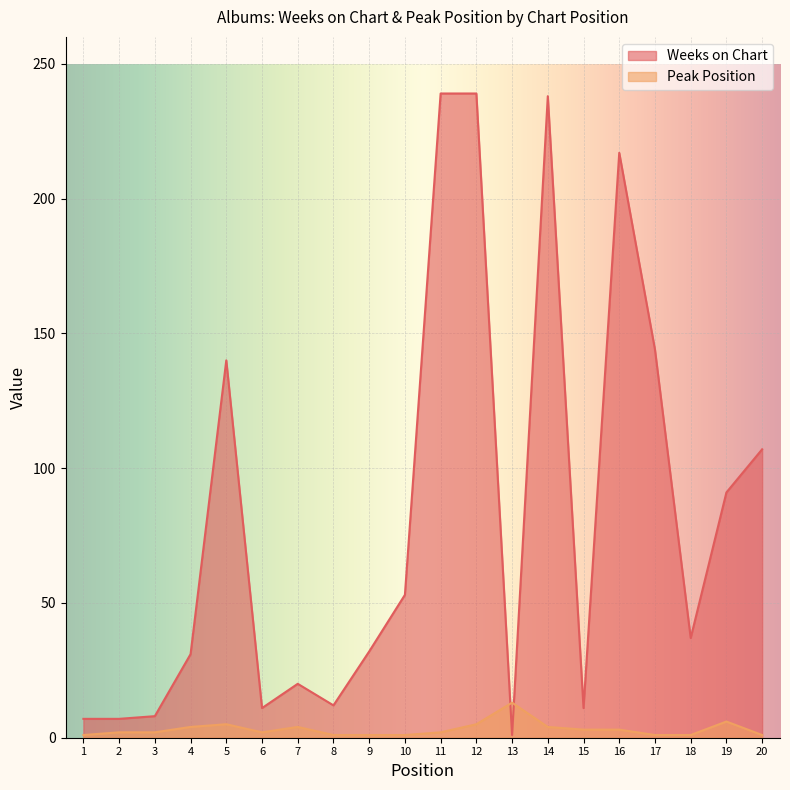

In Weeks on Chart, how many points are lower than both neighbors (excluding endpoints)?

5